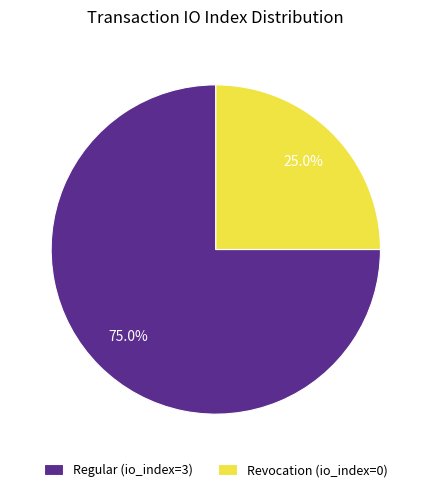

Is it true that Revocation (io_index=0) is 25% of the pie?

True